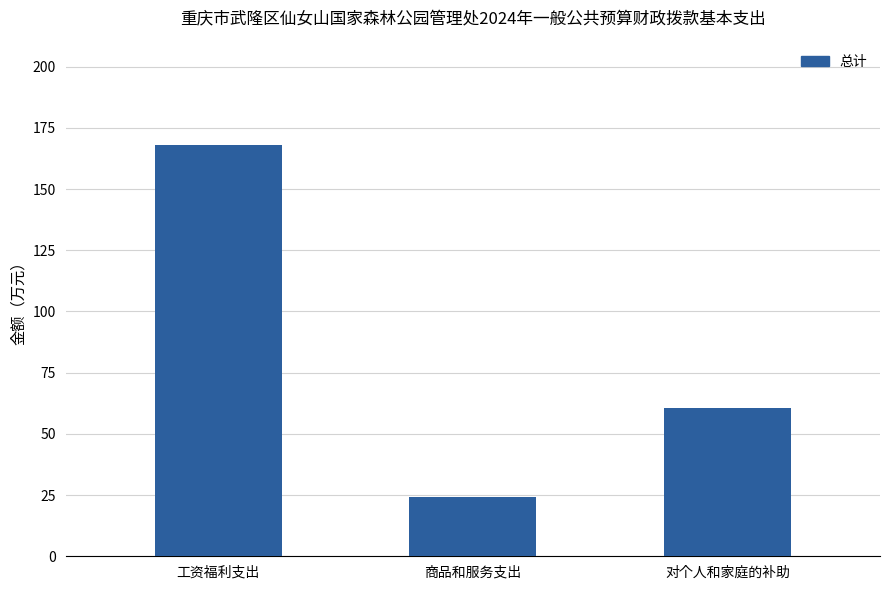

Reading left to right, list all the values displayed in this chart.

167.9	24.4	60.7